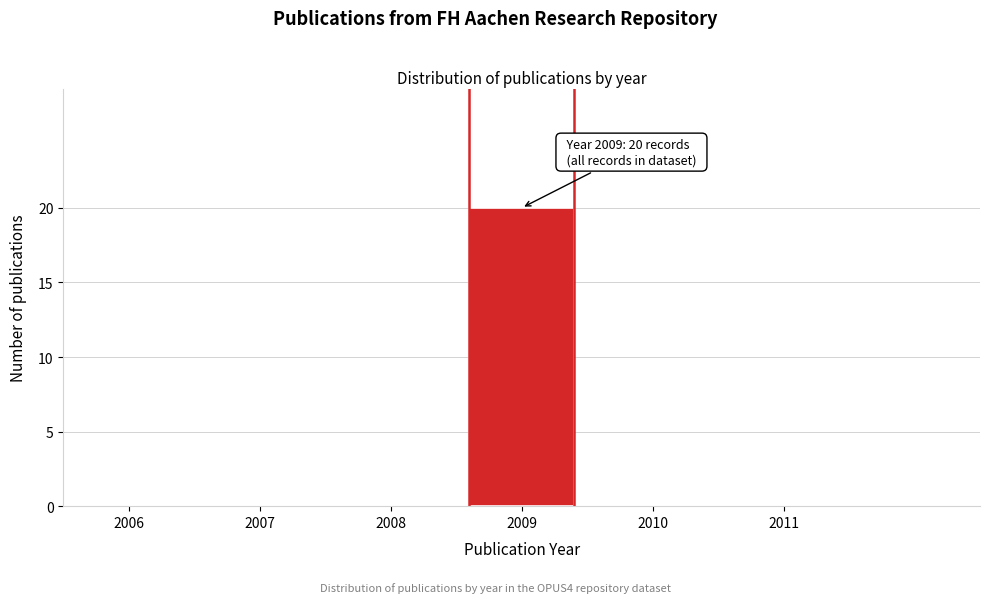

Reading right to left, extract all data points from this chart.

2011=0	2010=0	2009=20	2008=0	2007=0	2006=0